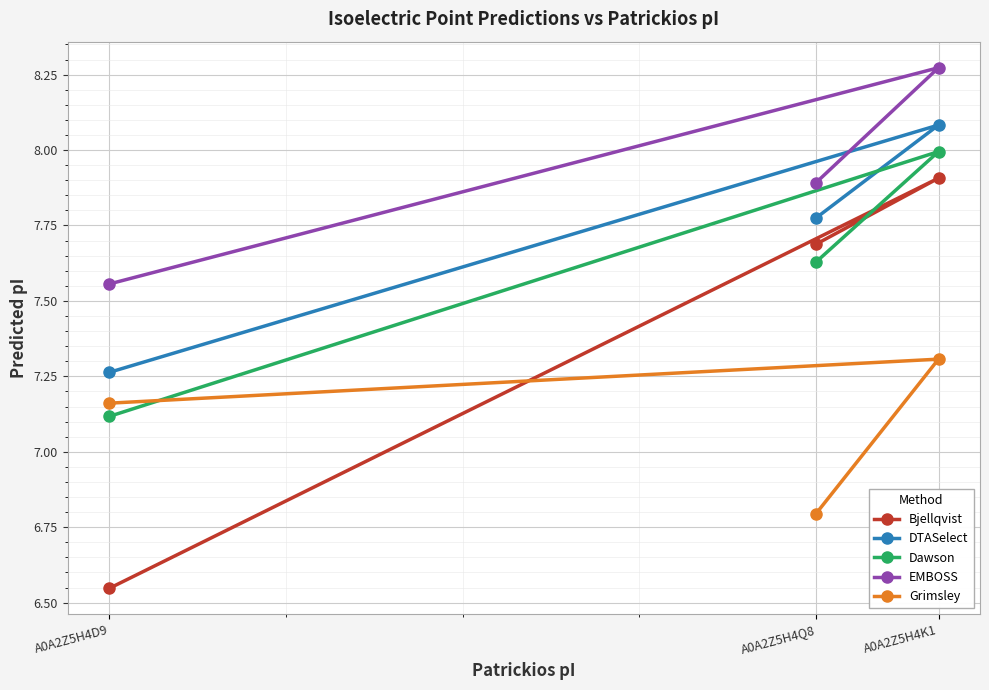

Which series has the largest range (max minus min)?

Bjellqvist